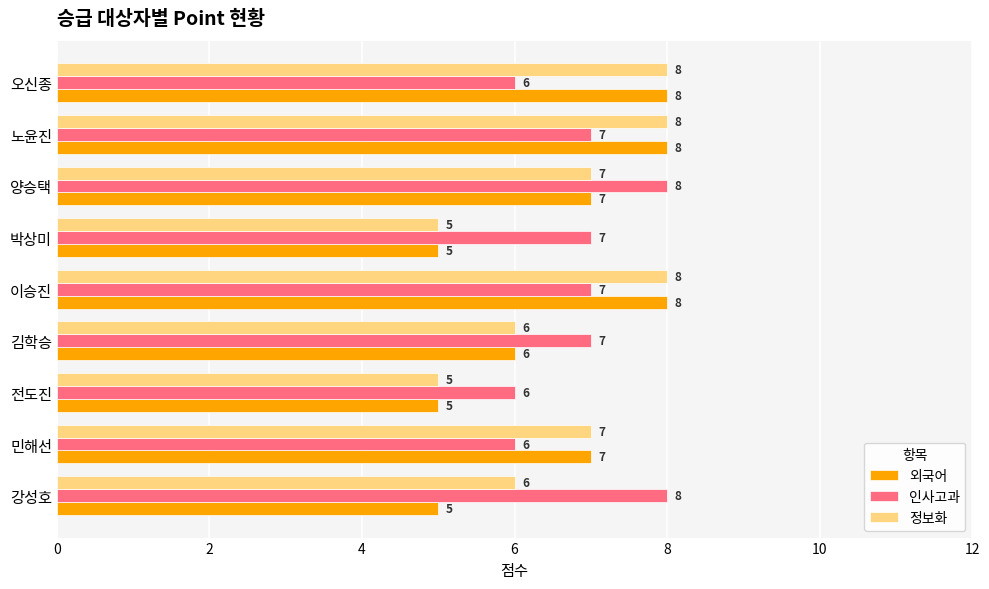

At how many categories does at least one series exceed 5?

9